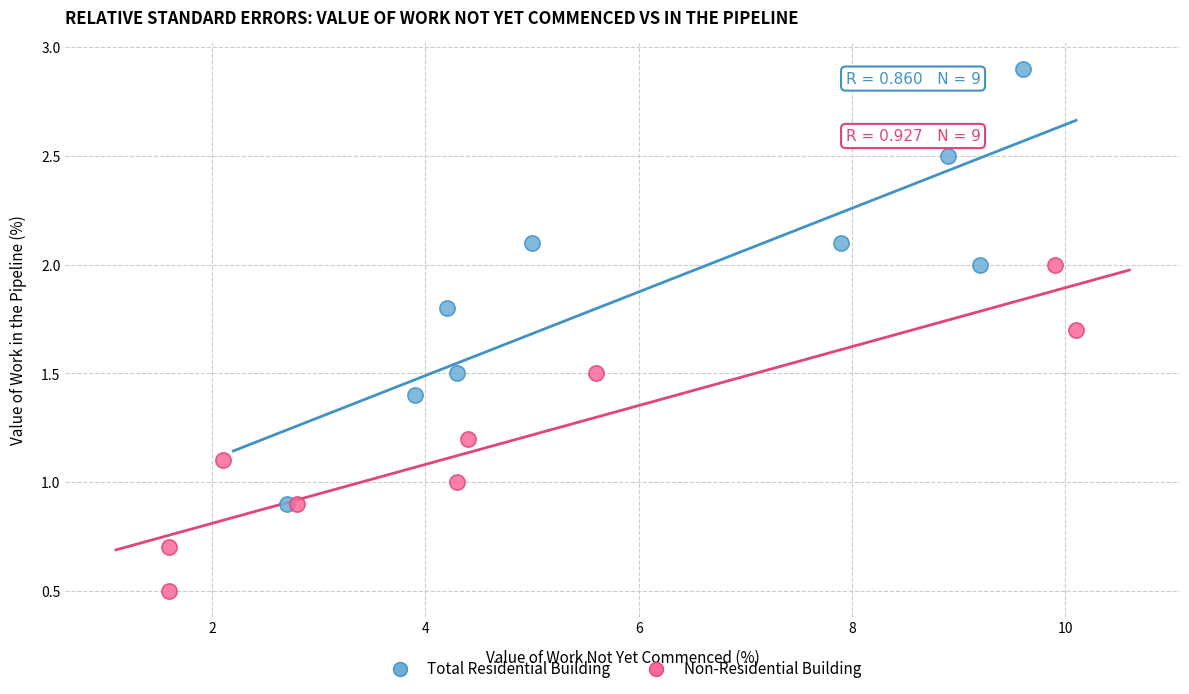

What are all the series names shown in the legend?

Total Residential Building, Non-Residential Building